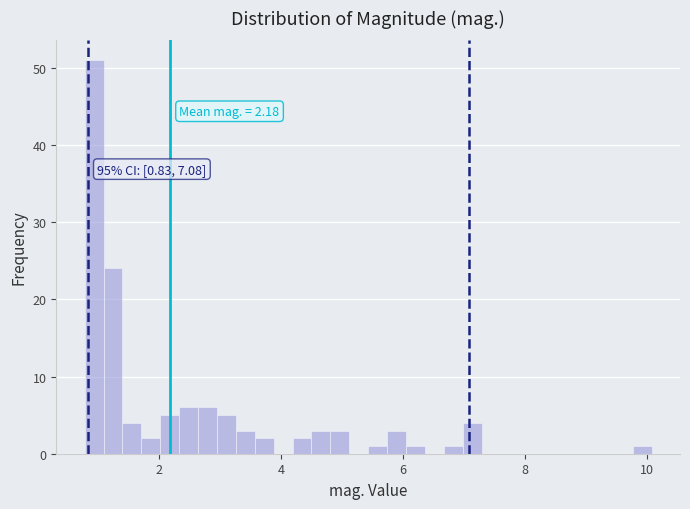

Around what value on the x-axis is the tallest bar? Give the approximate position of its centre, as read against the axis.

1.0